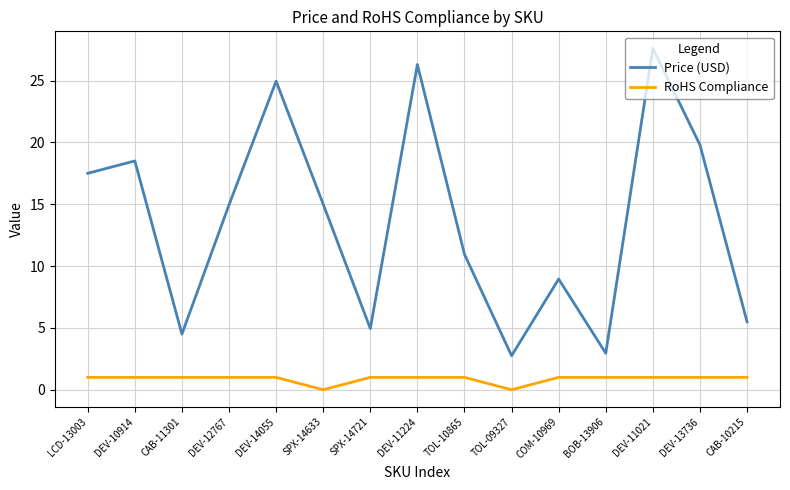

Is the value of Price (USD) at TOL-09327 greater than the value of RoHS Compliance at SPX-14633?

Yes